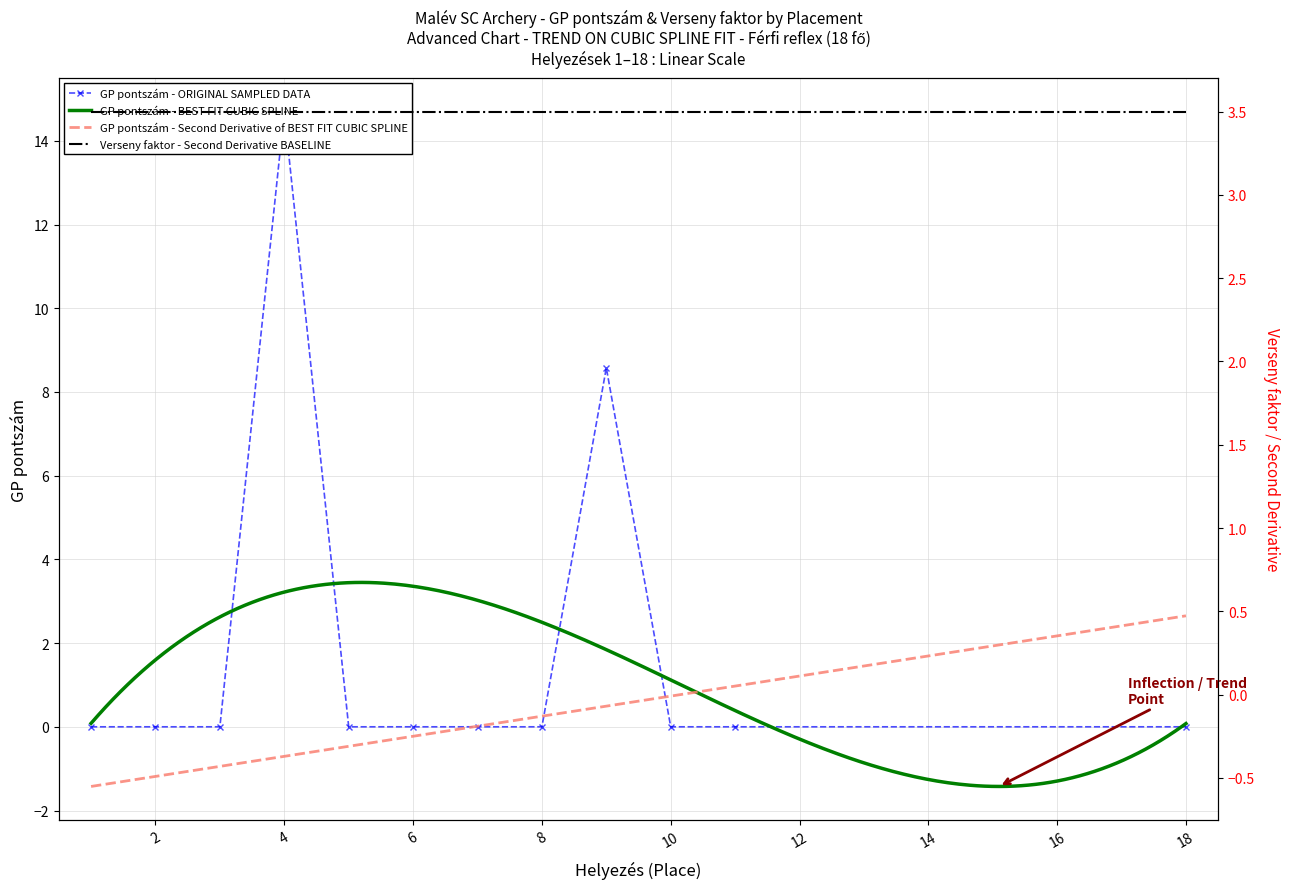

The value at 4 is 24.8. True or false?

False